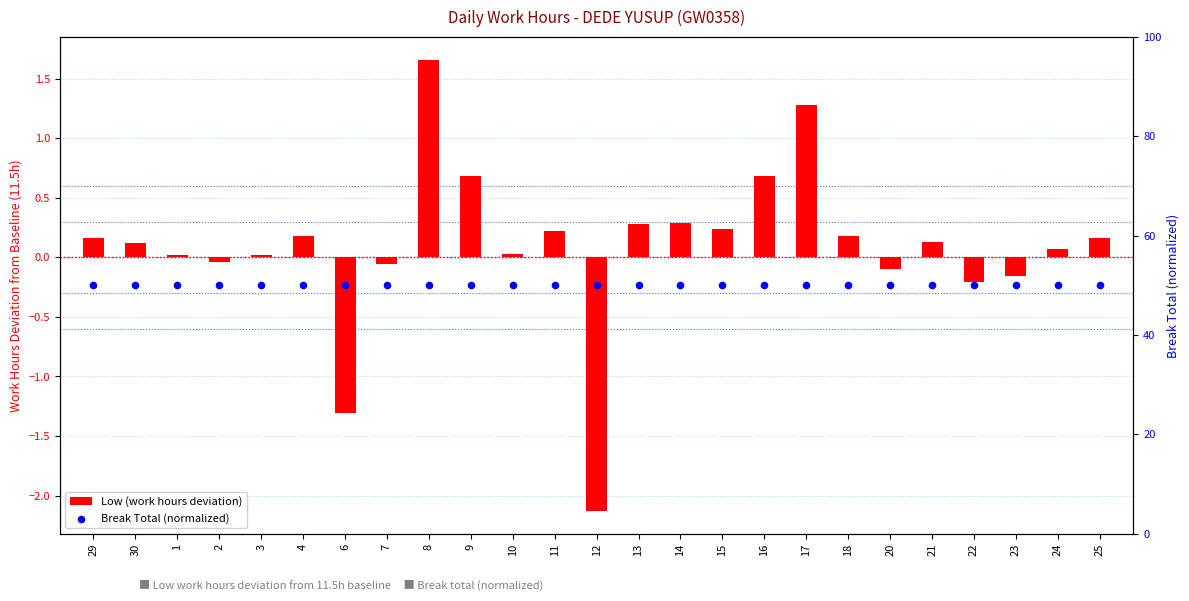

At which category is the sum across all series the highest?

8